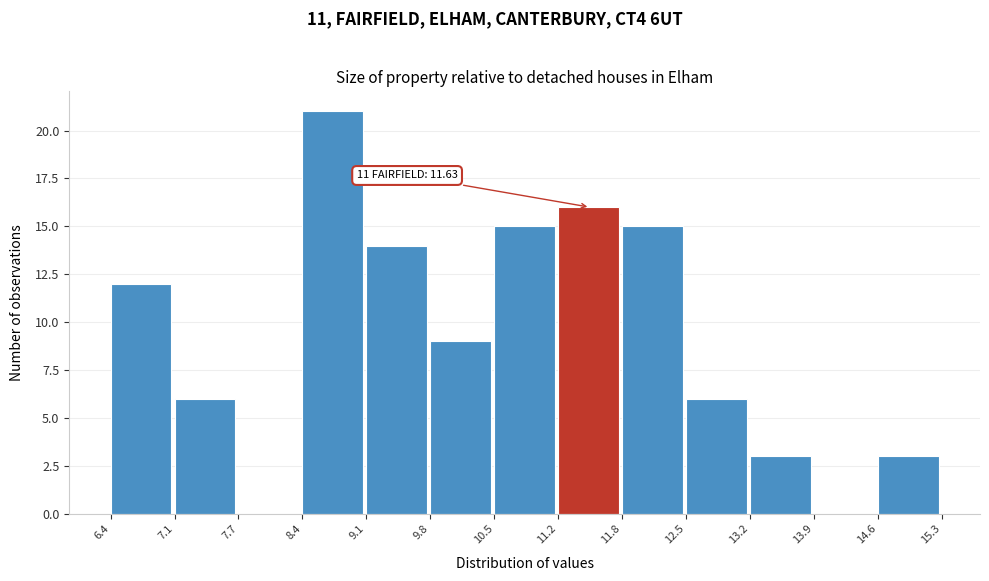

Over which range of the x-axis is the bar tallest?

8.4 to 9.1